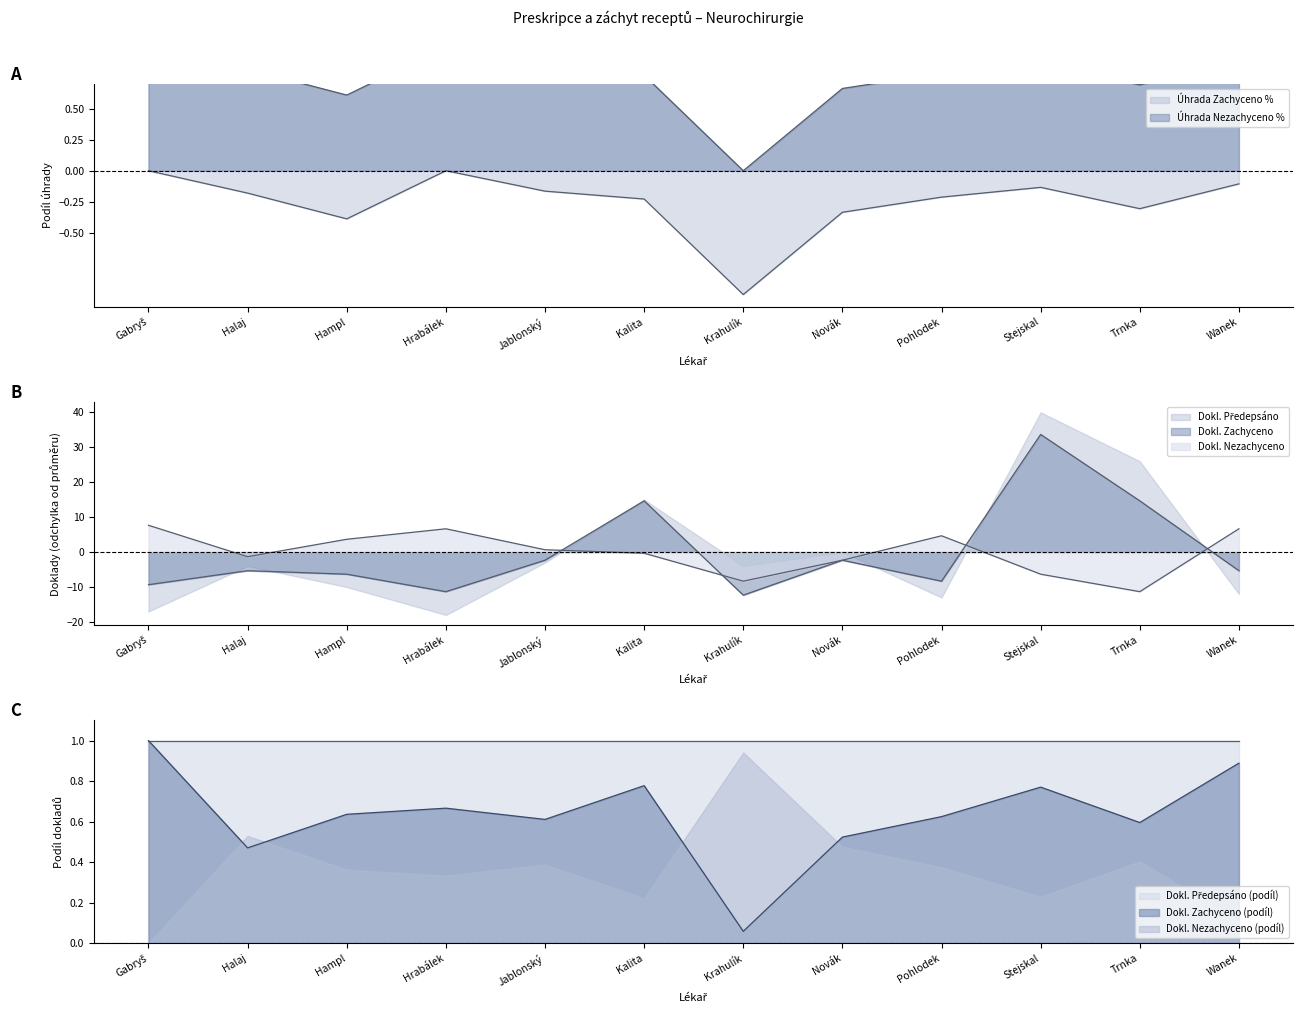

What is the maximum value for Dokl. Zachyceno (podíl)?

1.0